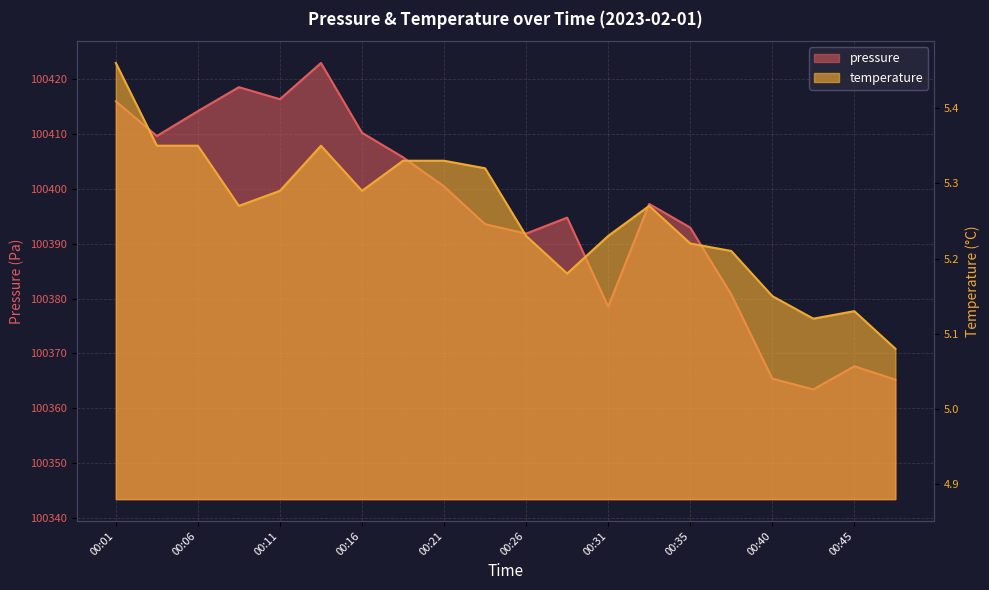

How many interior local valleys does the temperature series have?

4